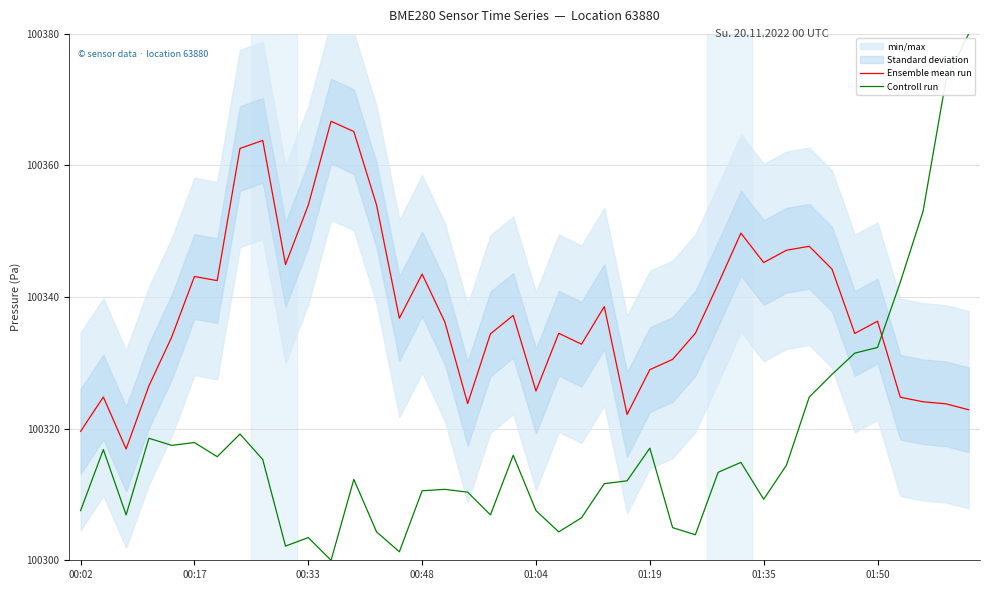

How many data points does each series have?

40